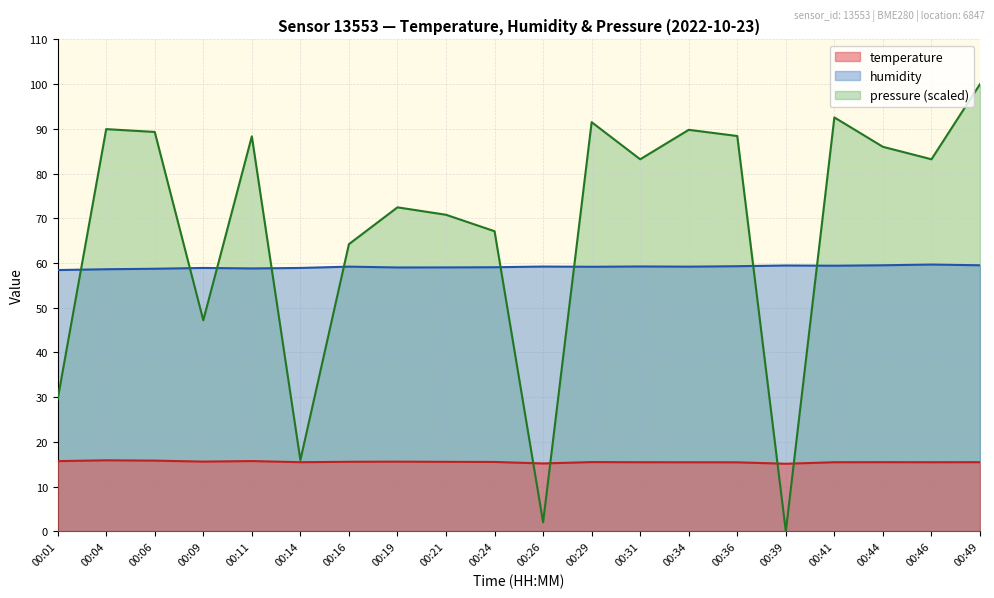

What are all the series names shown in the legend?

temperature, humidity, pressure (scaled)